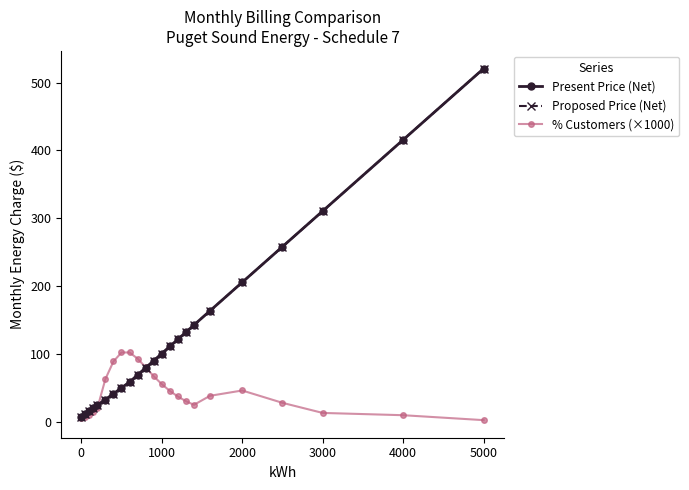

Does the chart have visible grid lines?

No